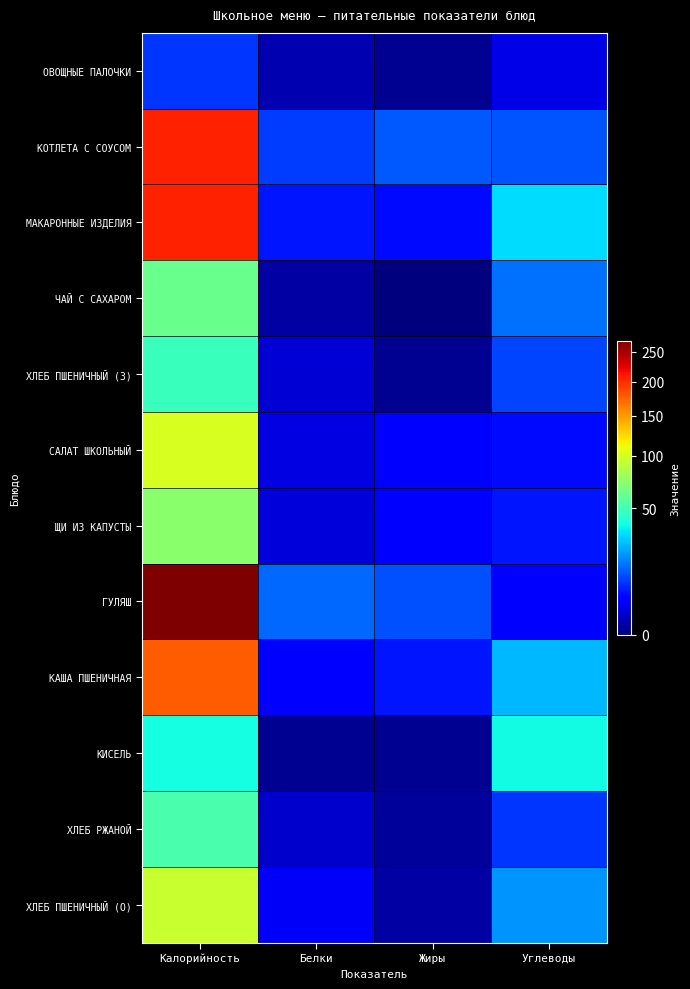

What is the total value across all series at Белки?

43.5